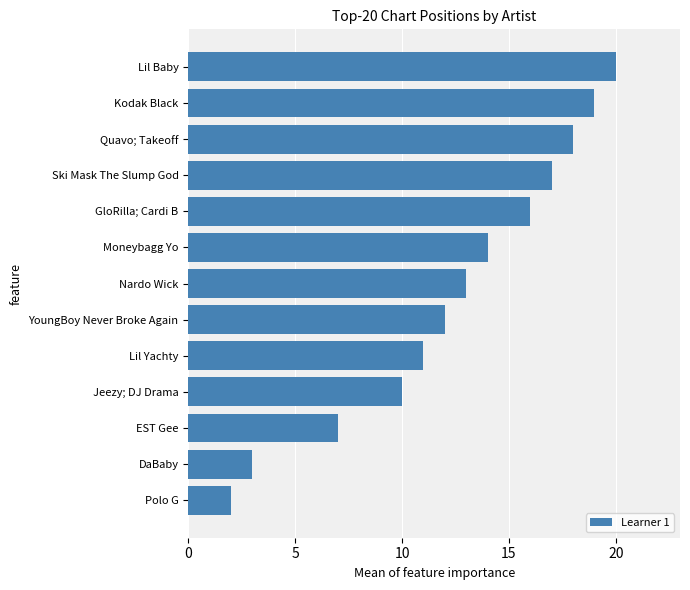

List the labels in order of value, largest first.

Lil Baby, Kodak Black, Quavo; Takeoff, Ski Mask The Slump God, GloRilla; Cardi B, Moneybagg Yo, Nardo Wick, YoungBoy Never Broke Again, Lil Yachty, Jeezy; DJ Drama, EST Gee, DaBaby, Polo G